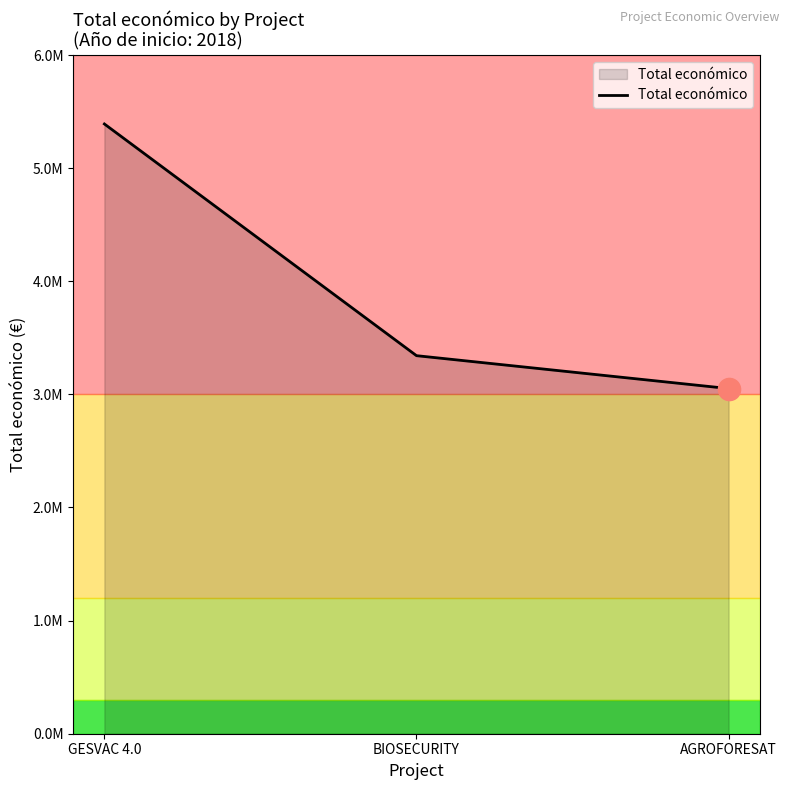

List the labels in order of value, largest first.

GESVAC 4.0, BIOSECURITY, AGROFORESAT